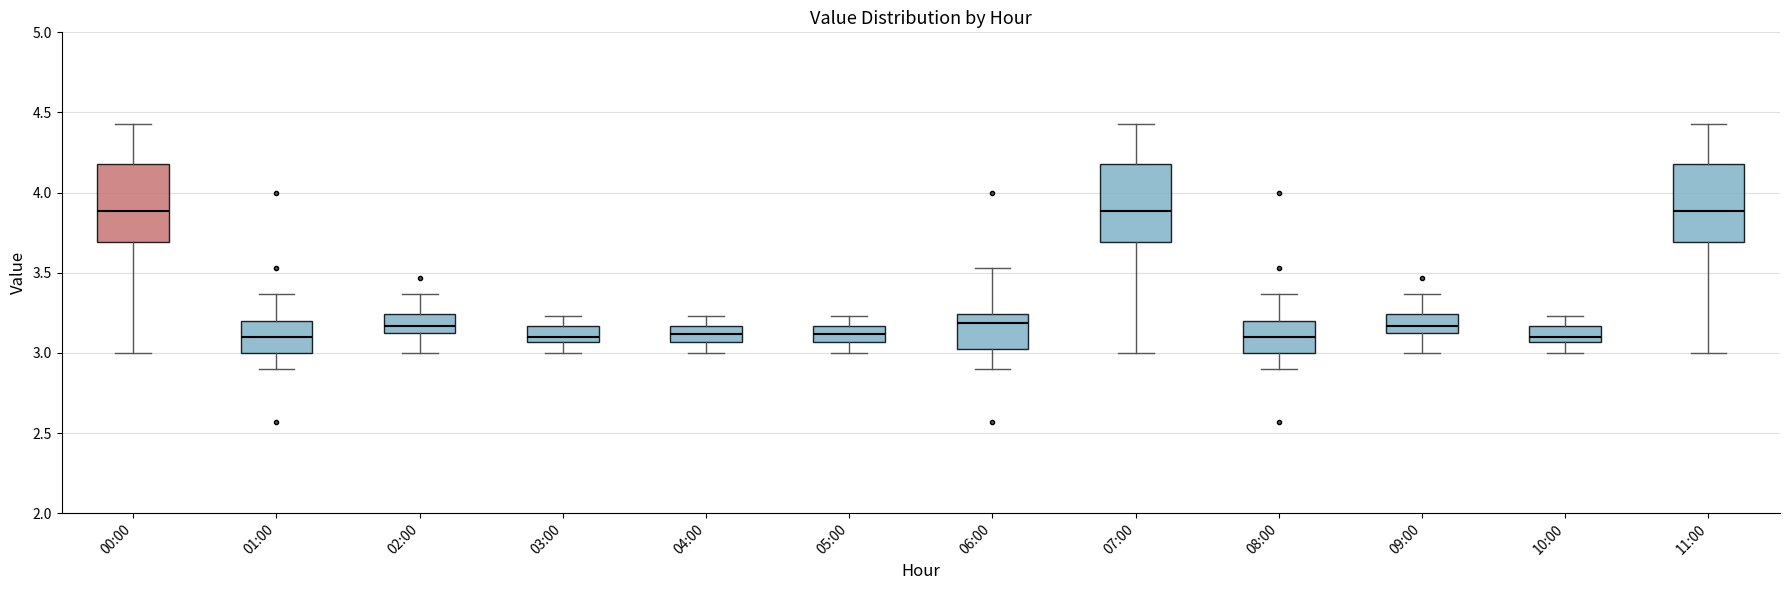

Where does the upper whisker of the box for 11:00 end on the y-axis? The values are not printed on the chart, so give them approximately, as read against the axis.

4.45